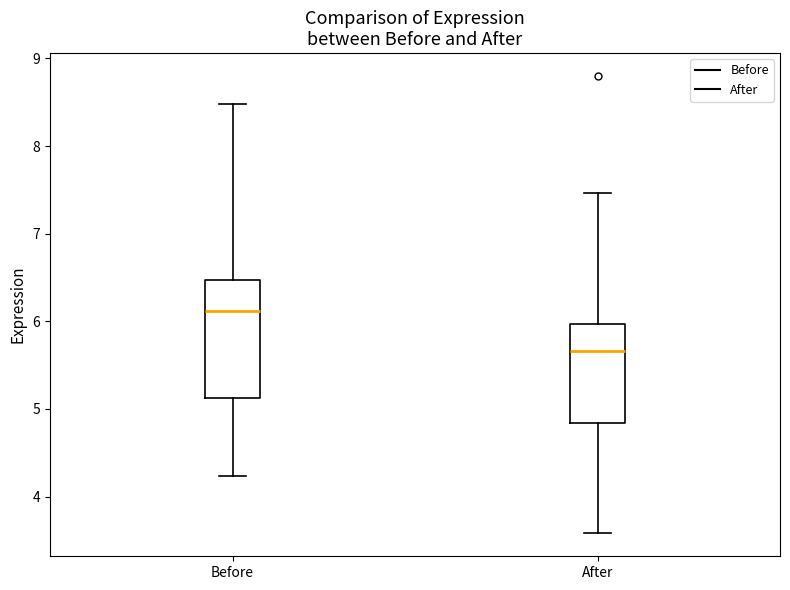

Reading left to right, read every box against the y-axis: the position of its median line, the range the box covers, and the ends of its whiskers. The values are not printed on the chart, so give them approximately, as read against the axis.

Before: median 6.1, box 5.1 to 6.5, whiskers 4.2 to 8.5
After: median 5.7, box 4.8 to 6.0, whiskers 3.6 to 7.5